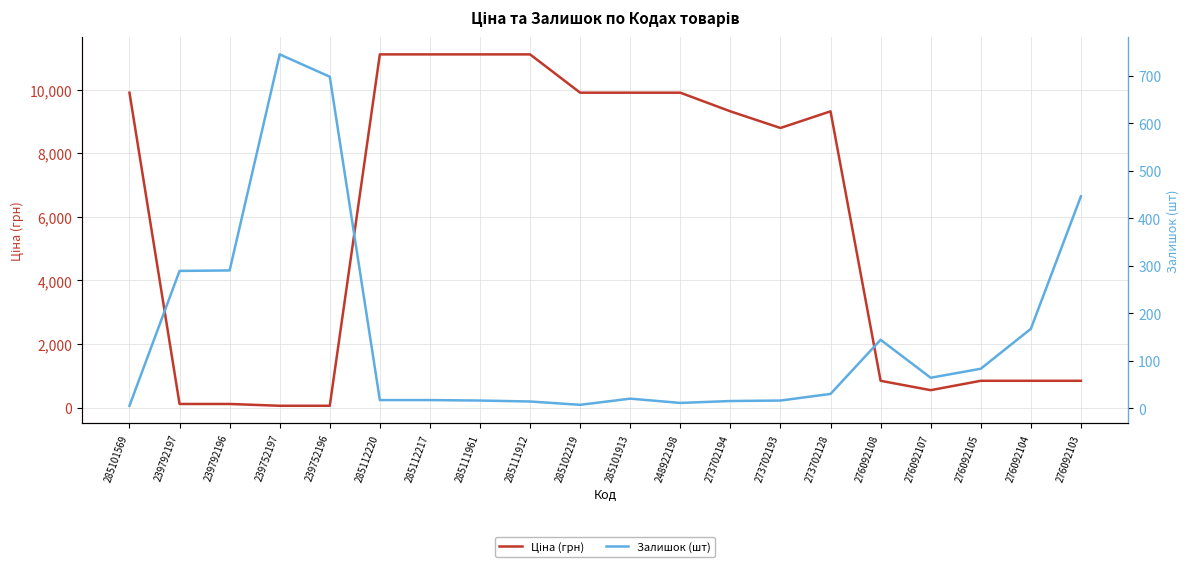

Is it true that Залишок (шт) equals 290.0 at 276092103?

False